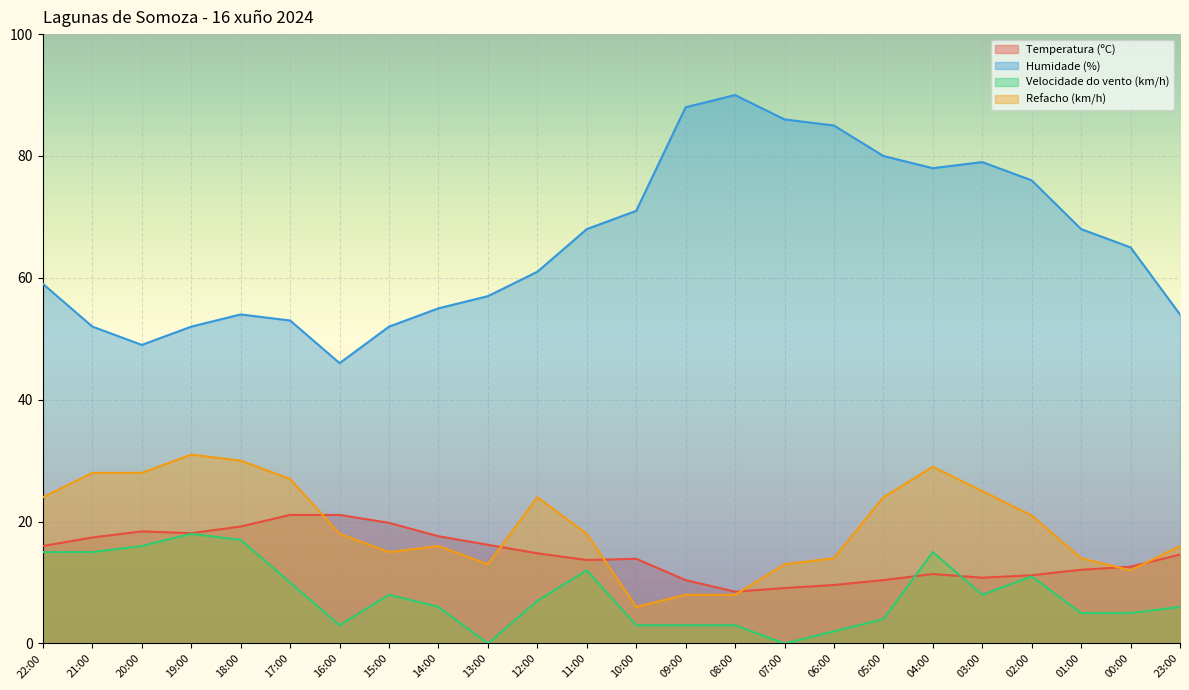

True or false: Refacho (km/h) has a value of 24.0 at 12:00.

True